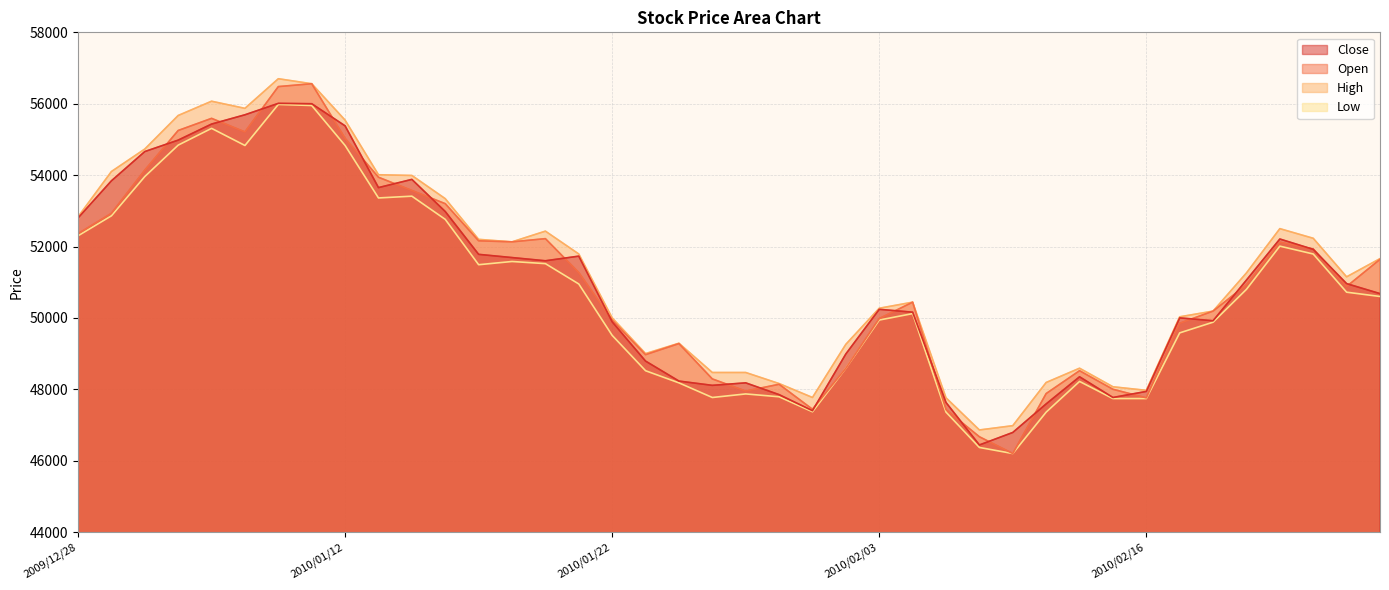

True or false: Open and Low intersect in this chart.

False